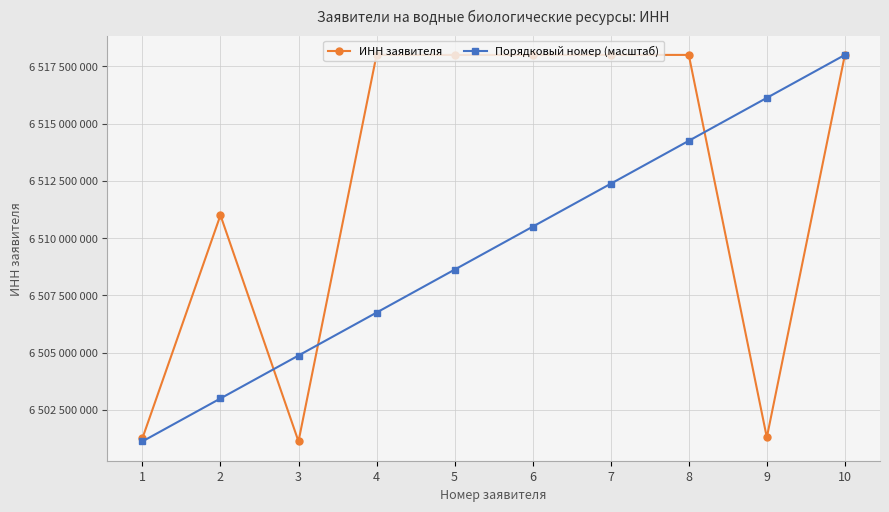

What are all the series names shown in the legend?

ИНН заявителя, Порядковый номер (масштаб)